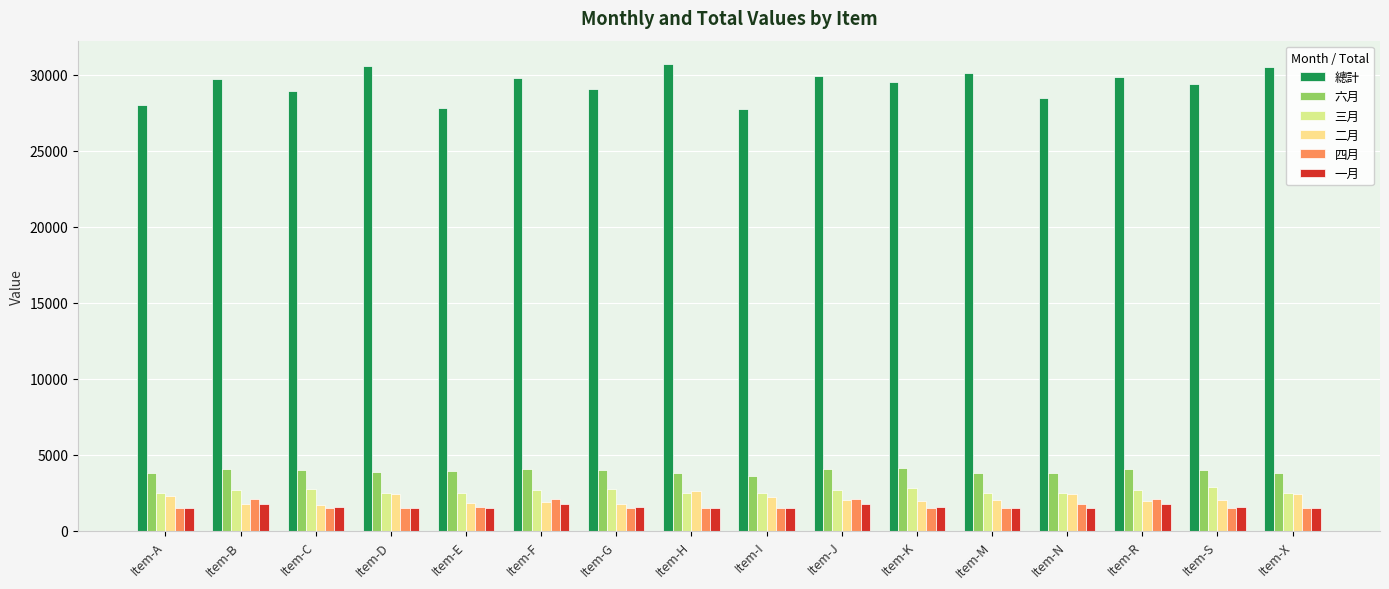

What is the value of the 四月 bar at the 5th from the left?

1560